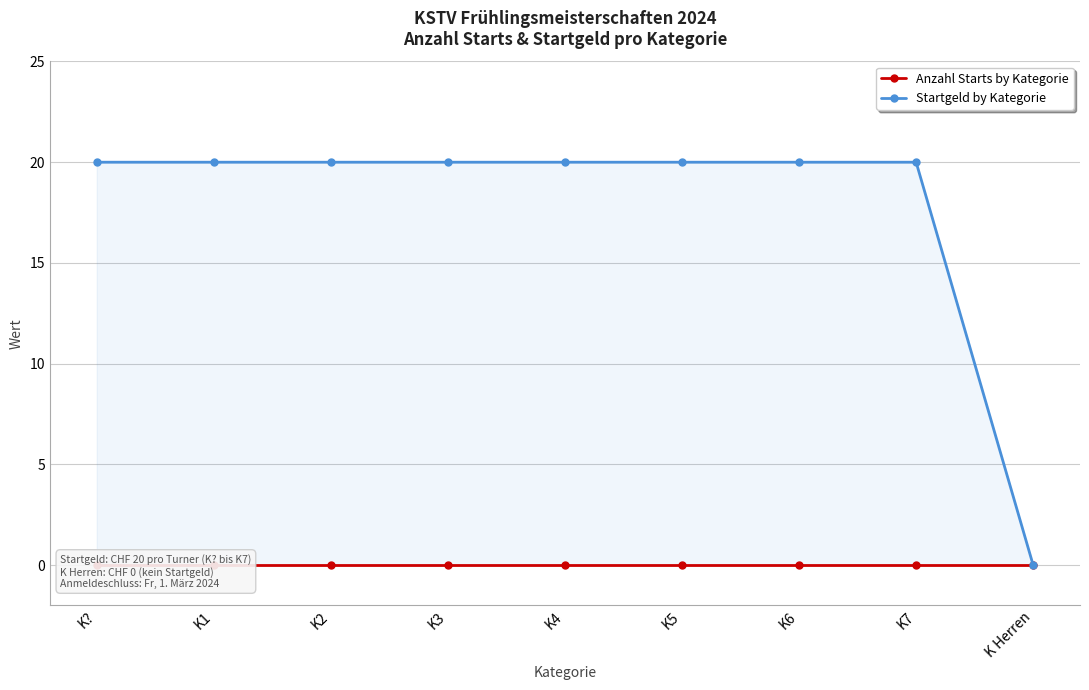

Which series has the widest spread of values?

Startgeld by Kategorie